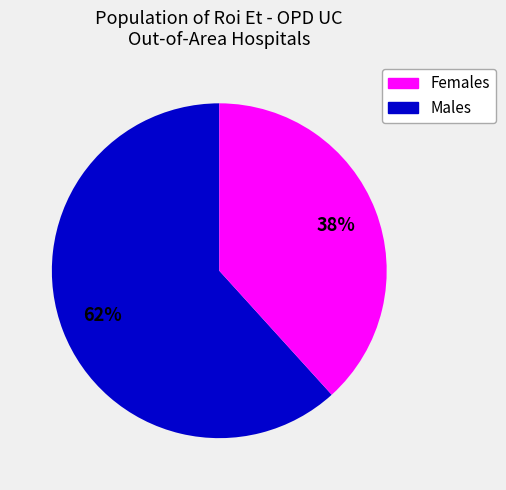

To the nearest percent, what is the average slice percentage?

50%